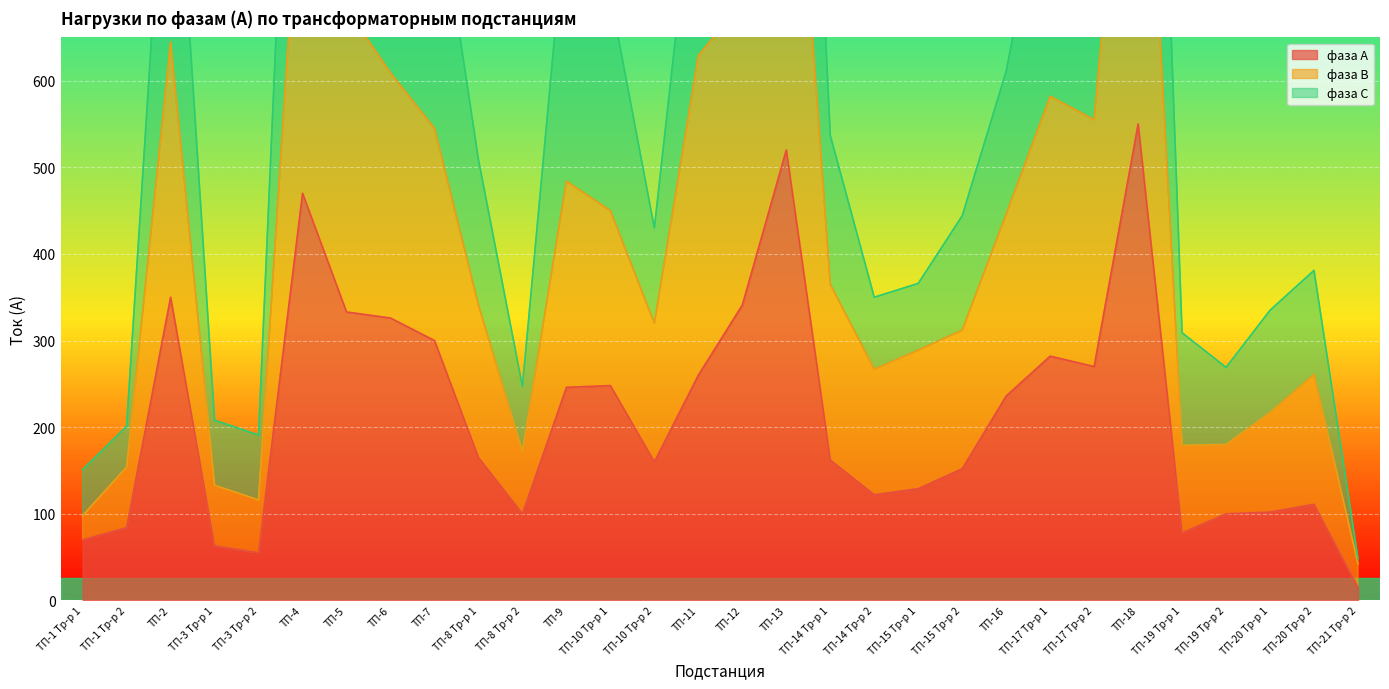

True or false: фаза В has a value of 42 at ТП-21 Тр-р 2.

True